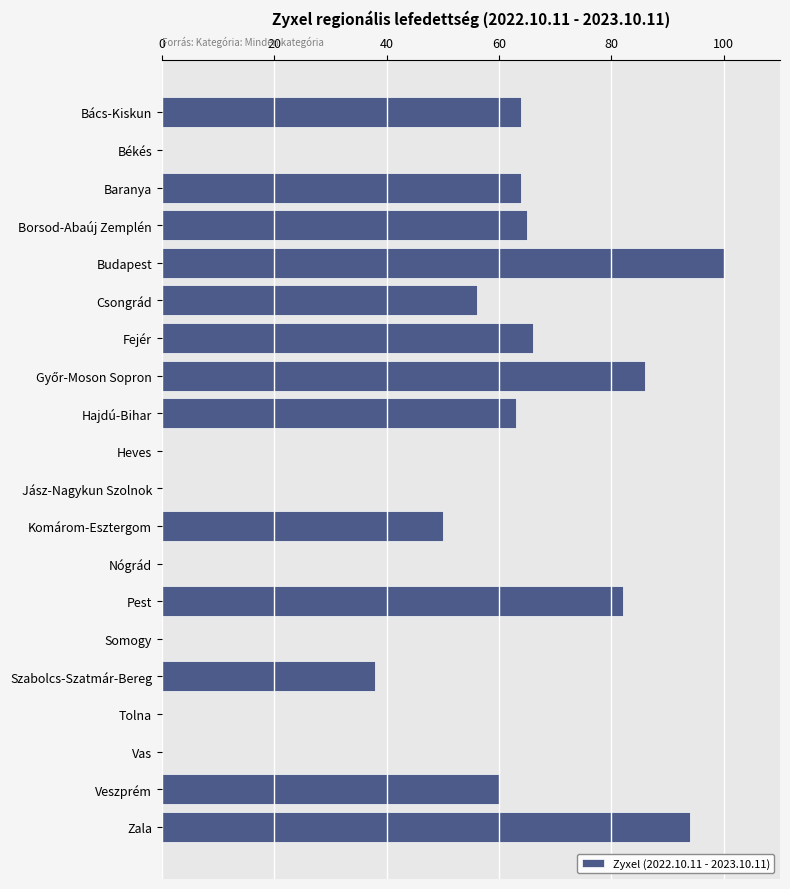

Are the bars grouped side by side (vs. stacked)?

No